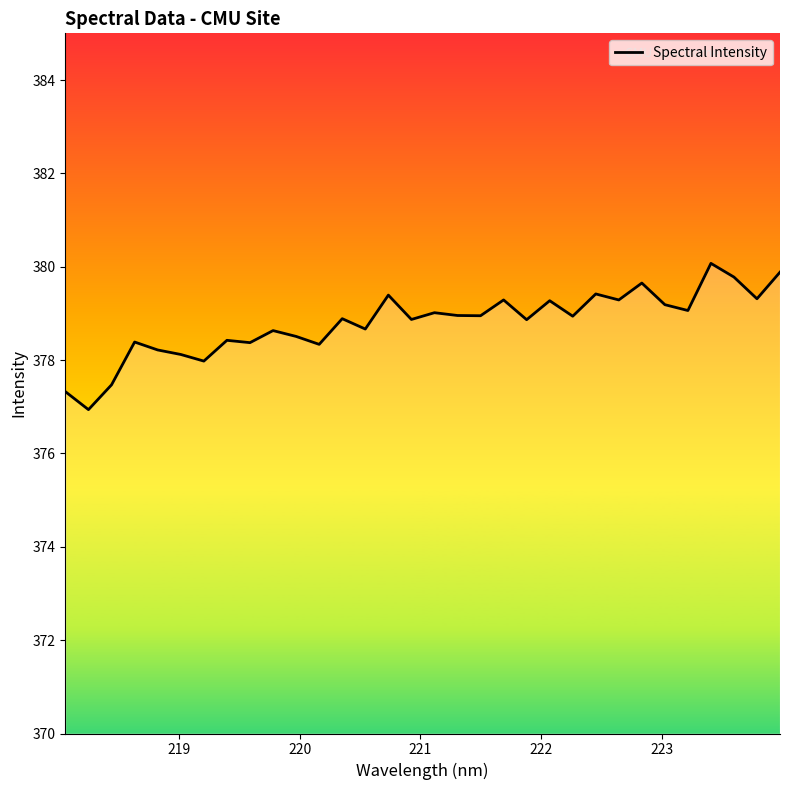

What is the sum of all values?

12121.5